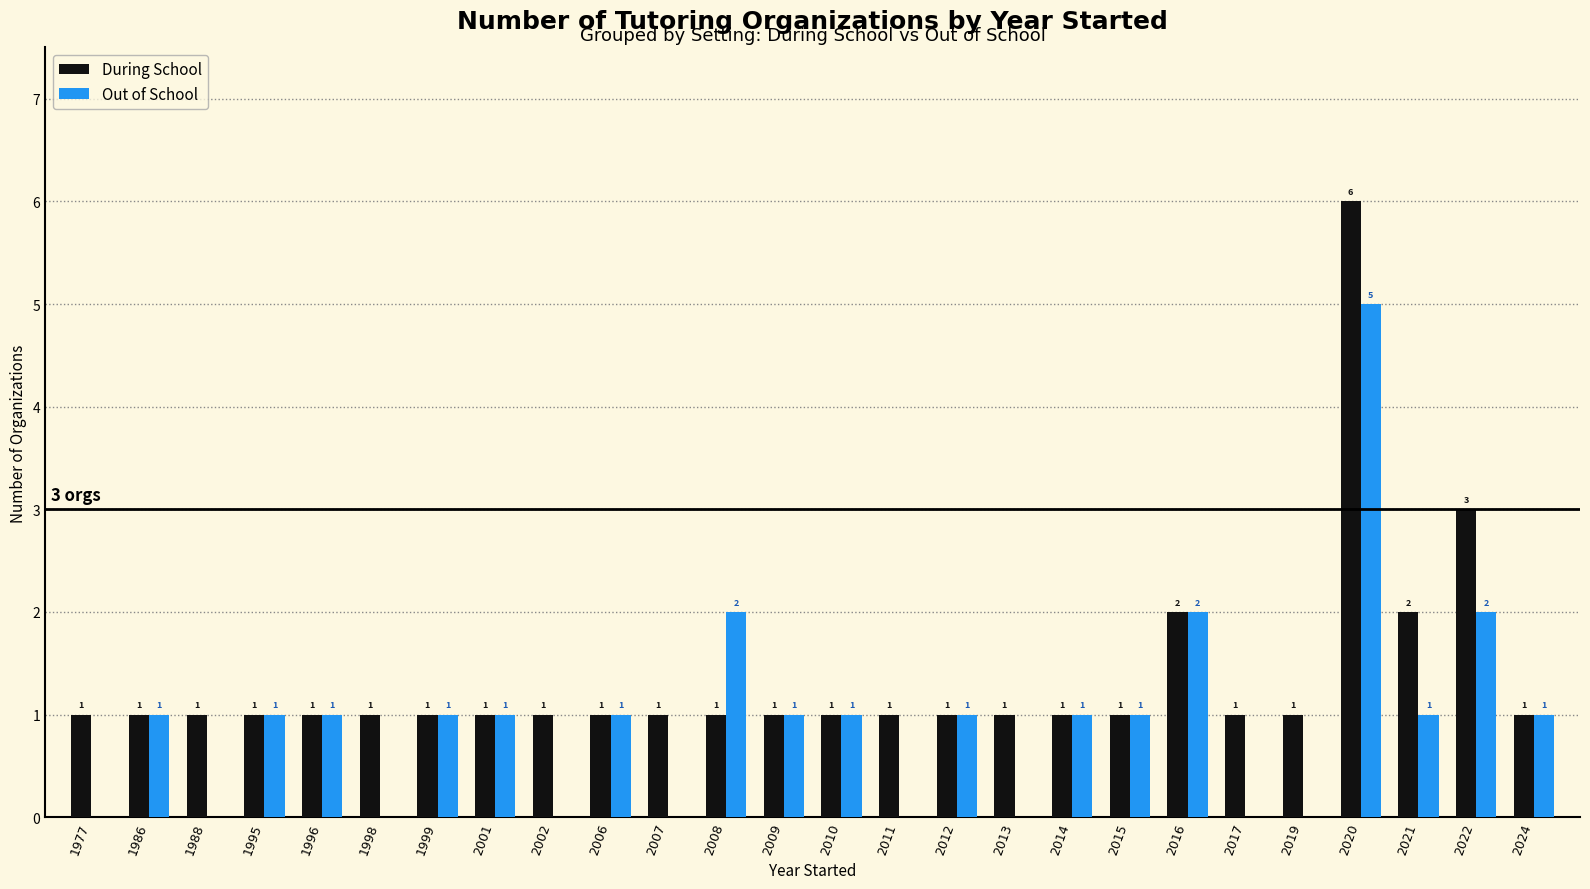

How many positive values does the Out of School series have?

17